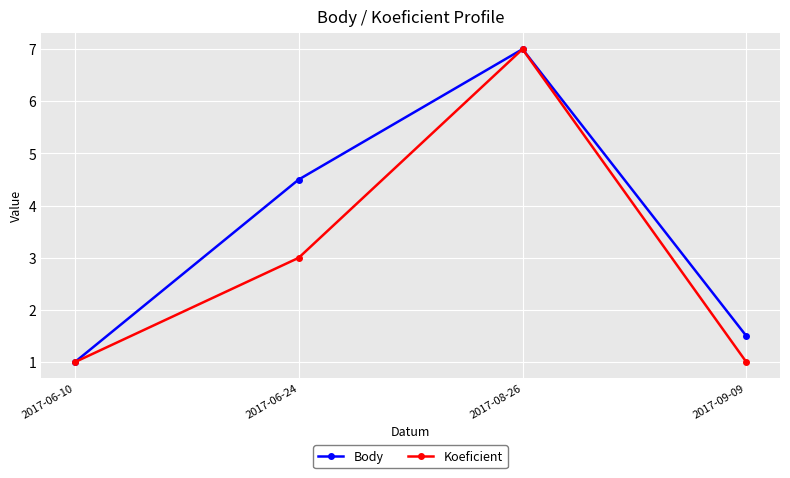

What is the sum of the Body values at 2017-09-09 and 2017-08-26?

8.5